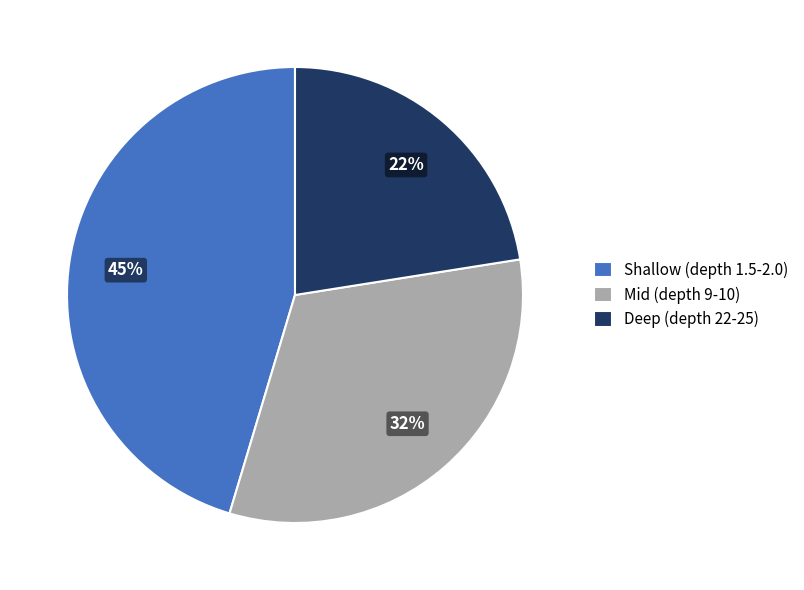

The Shallow (depth 1.5-2.0) slice represents 45% of the pie. True or false?

True